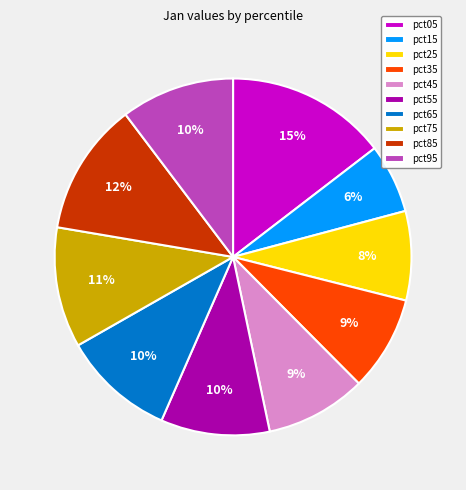

Is it true that pct05 is 24% of the pie?

False